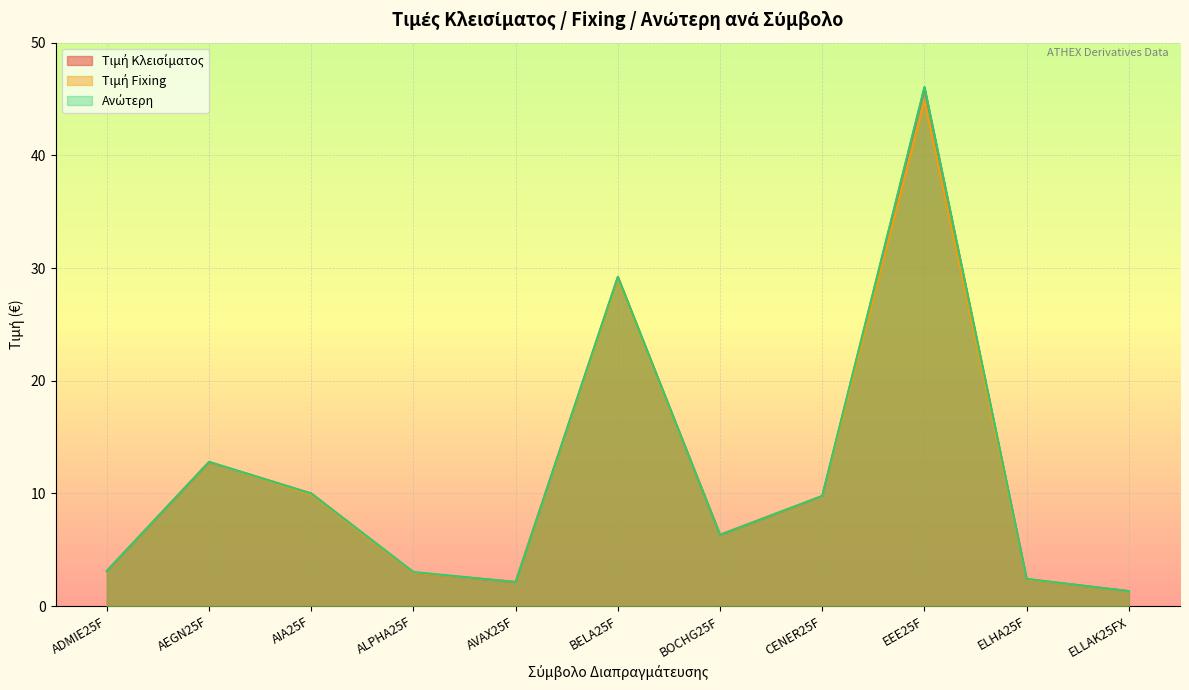

What position from the left is AIA25F?

3